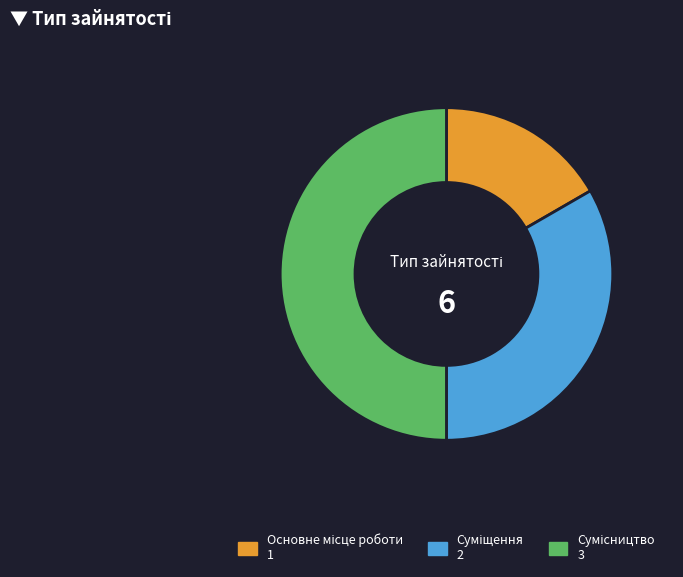

How many segments does this pie chart have?

3